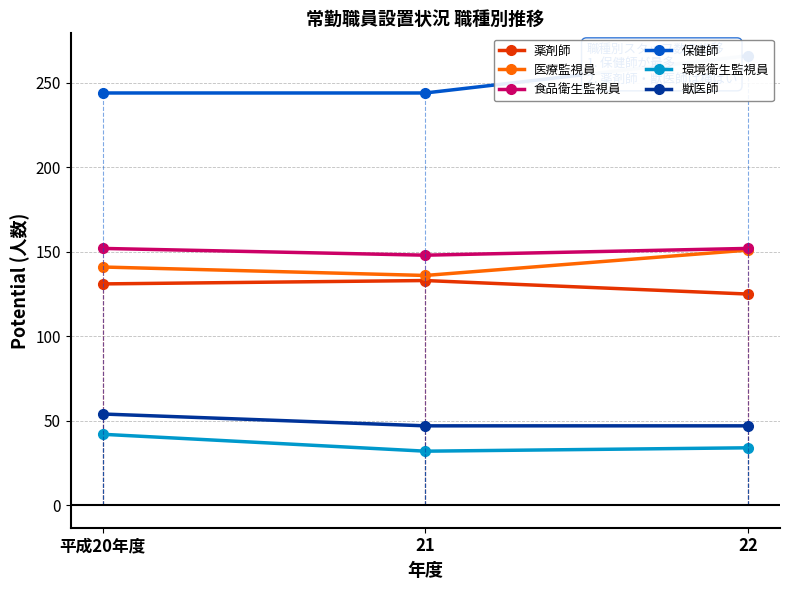

What is the approximate value of 環境衛生監視員 at 22?

34